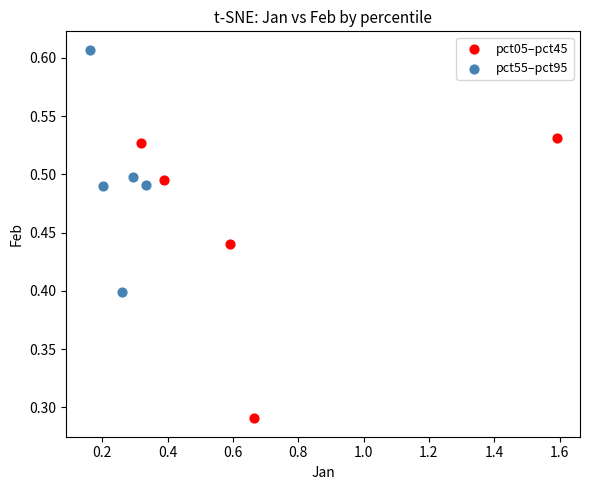

What are all the series names shown in the legend?

pct05–pct45, pct55–pct95